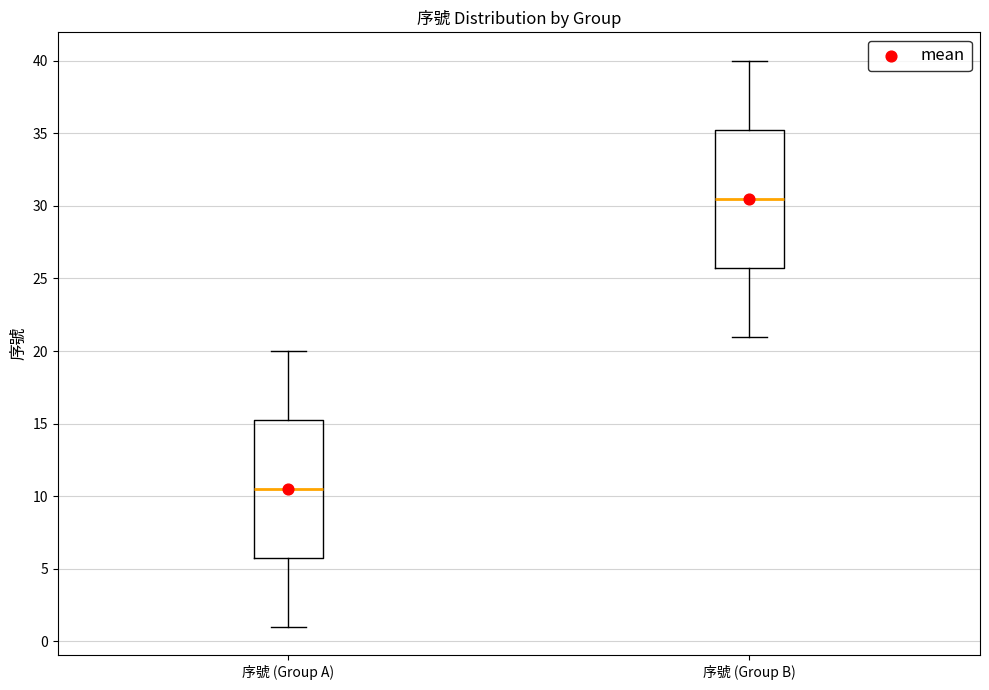

Which box's median line is the highest?

序號 (Group B)